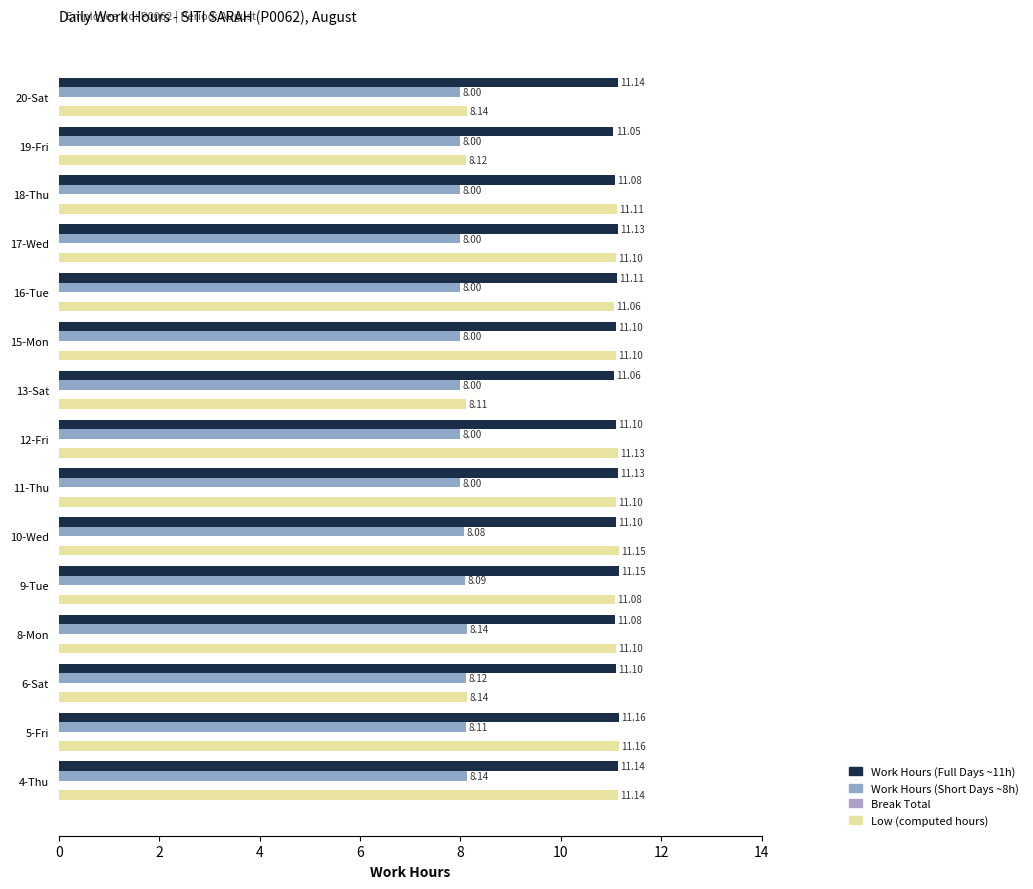

Count the Work Hours (Short Days ~8h) values in the range 8 to 9.

15